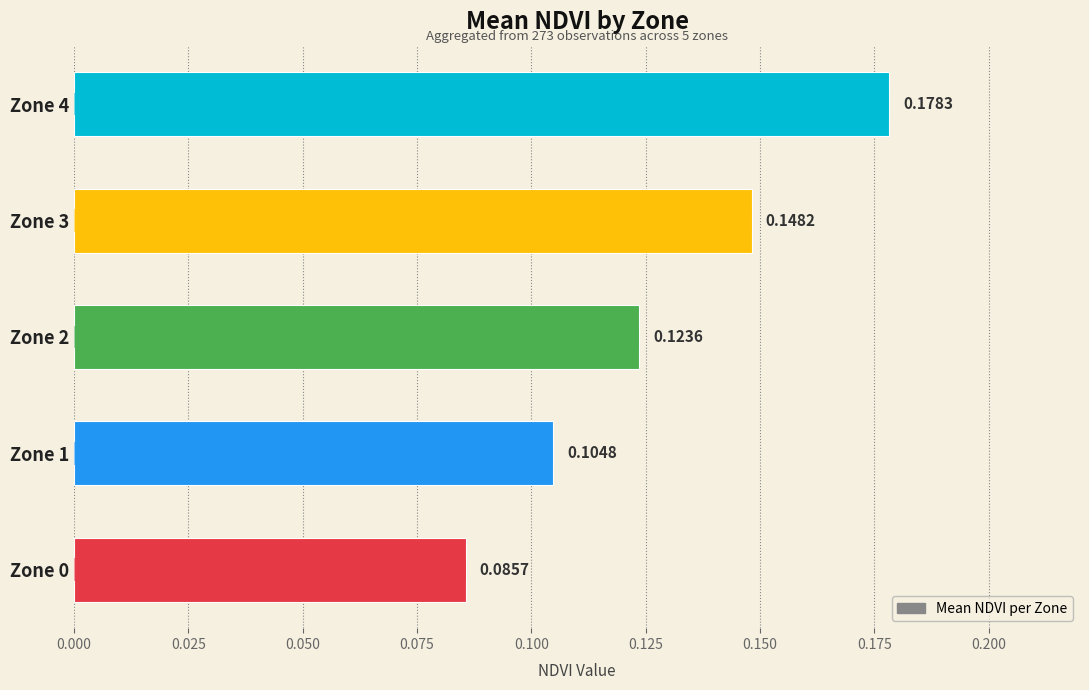

Does the chart contain any negative values?

No